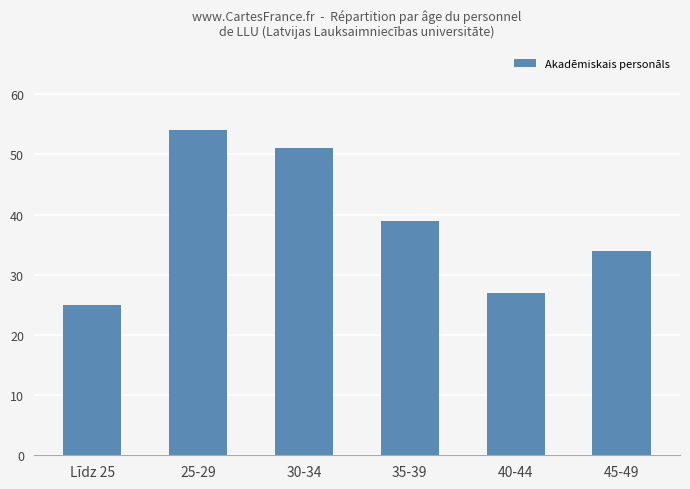

How many series are shown in this chart?

1